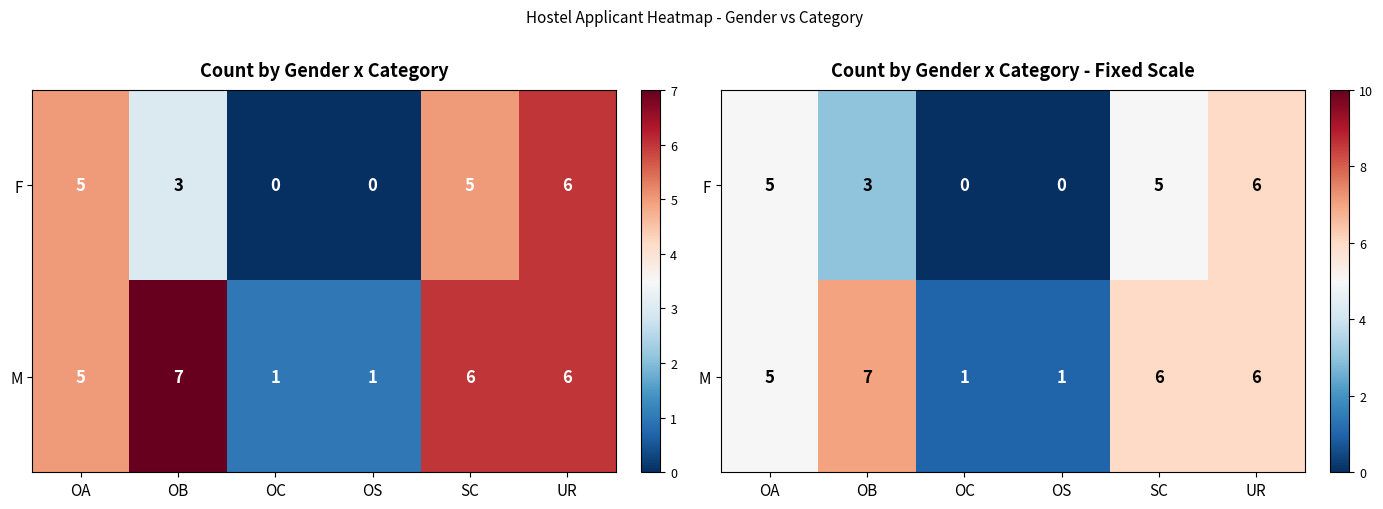

What is the maximum value shown in the chart?

7